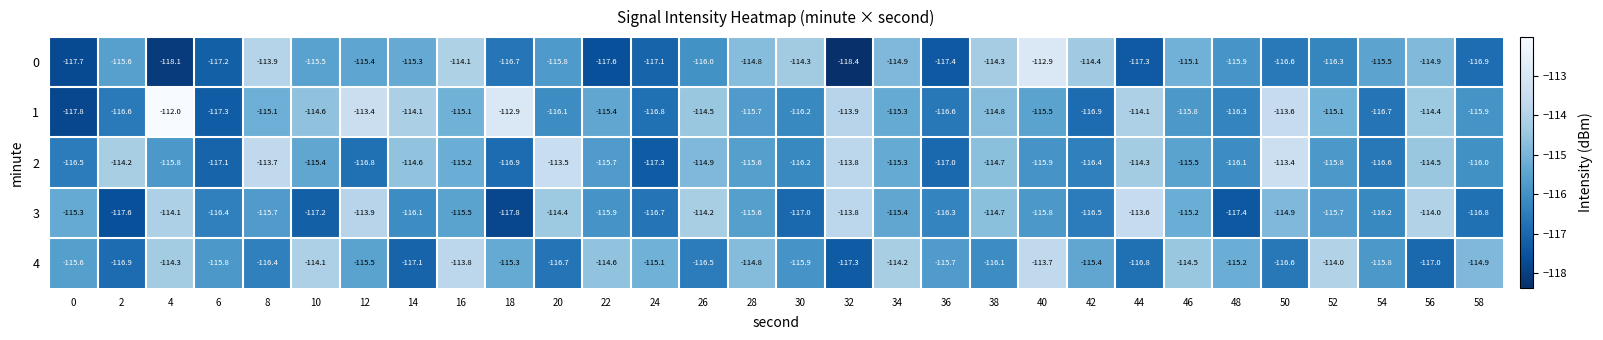

What is the total value across all series at 14?

-577.2